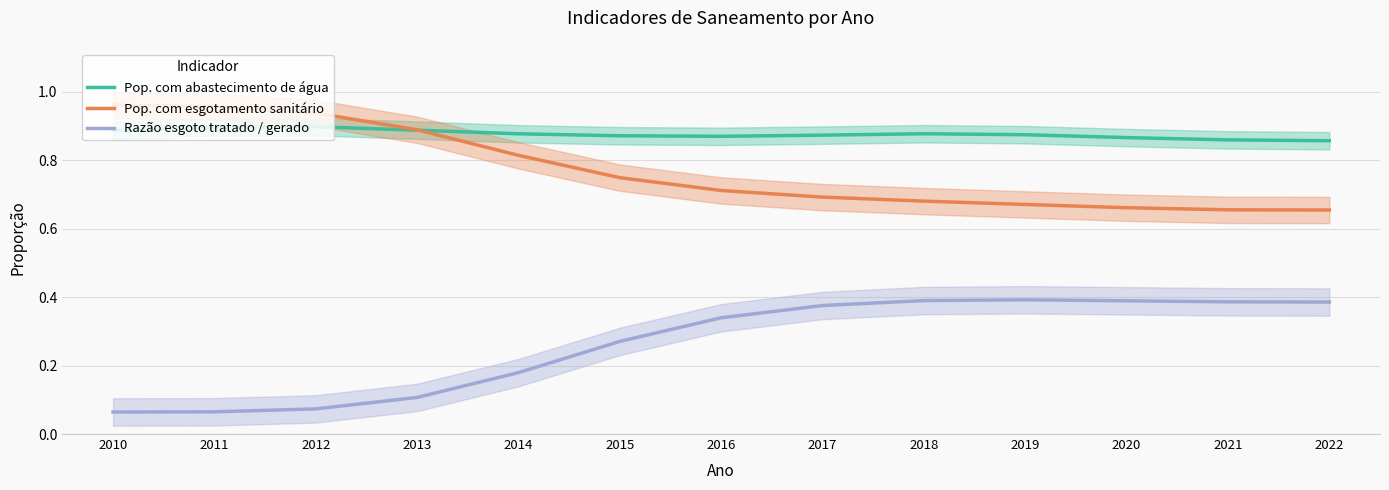

What is the sum of the Razão esgoto tratado / gerado values at 2022 and 2012?

0.5